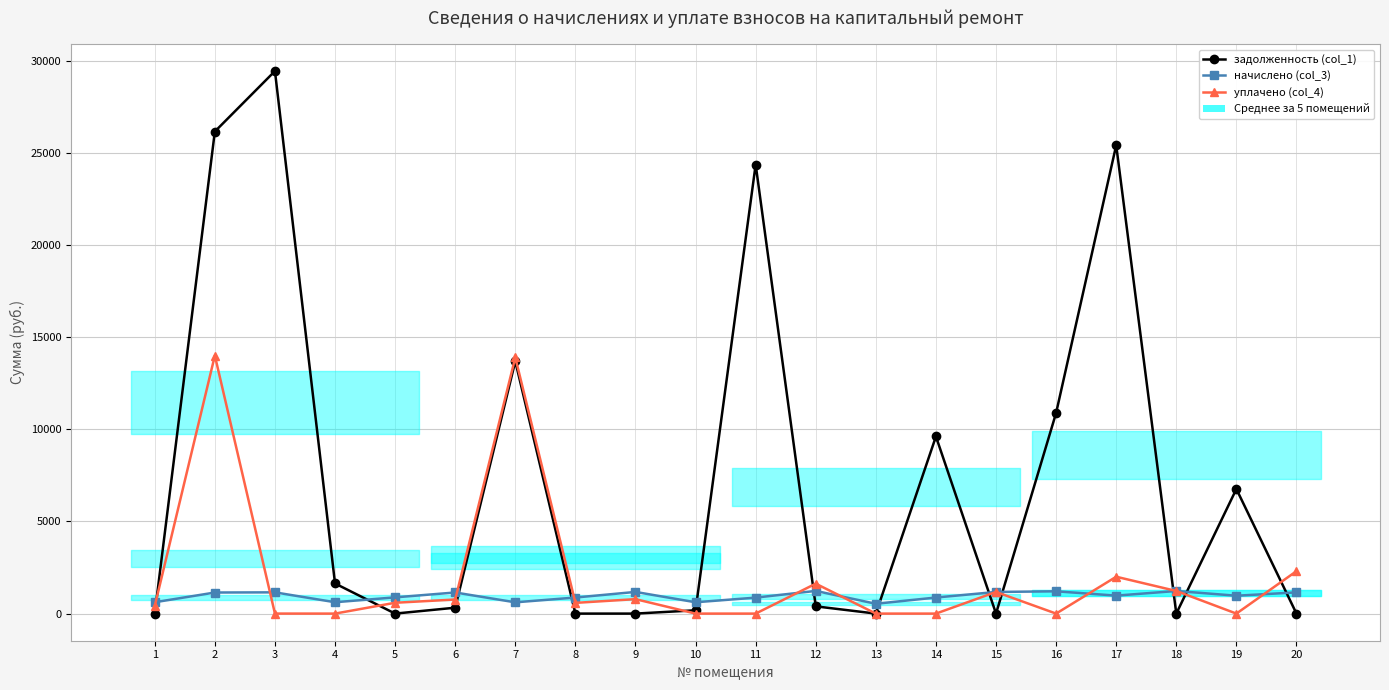

Reading left to right, extract all data points from this chart.

задолженность (col_1): 0.1	26156.3	29437.0	1633.6	0.0	320.2	13693.9	0.0	0.0	179.0	24366.7	393.1	0.0	9610.6	0.0	10888.7	25412.8	0.3	6760.7	0.0
начислено (col_3): 616.3	1143.8	1152.6	616.3	880.9	1145.5	611.0	872.0	1175.7	614.5	866.7	1230.8	532.8	872.0	1173.9	1209.5	975.0	1227.2	969.7	1150.9
уплачено (col_4): 411.0	14000.0	0.7	0.0	588.0	764.0	13897.5	582.0	784.0	0.0	0.0	1623.9	0.0	0.0	1173.6	0.0	2000.0	1227.0	0.0	2302.0